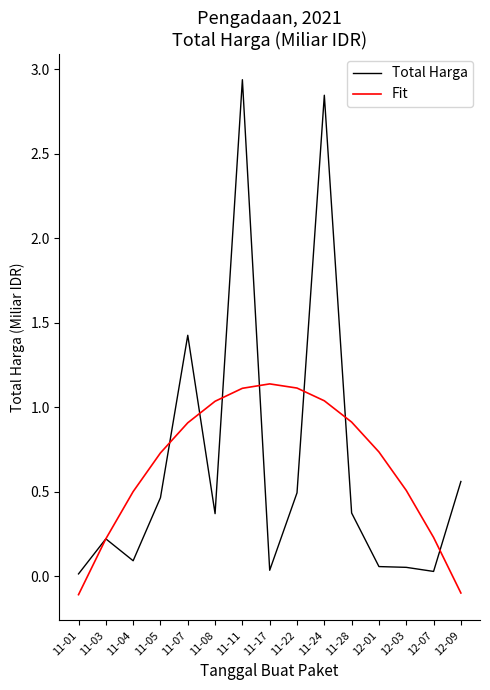

What is the smallest value displayed?

-0.1